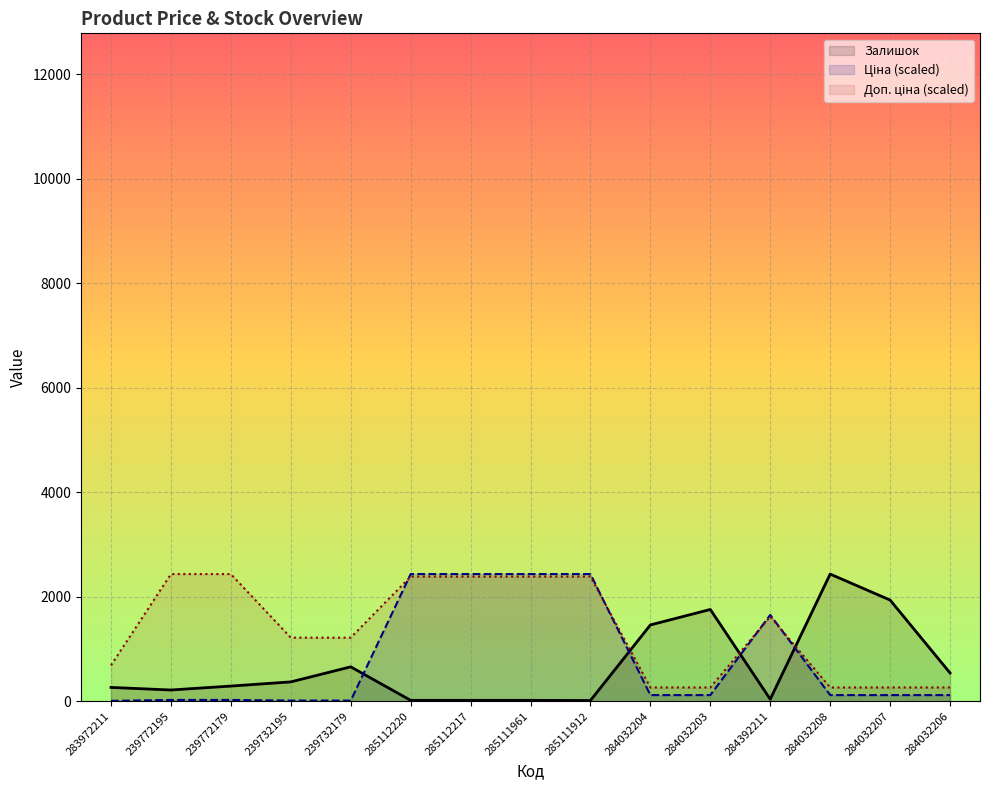

The value of Доп. ціна at 285112217 is 3753.9. True or false?

False